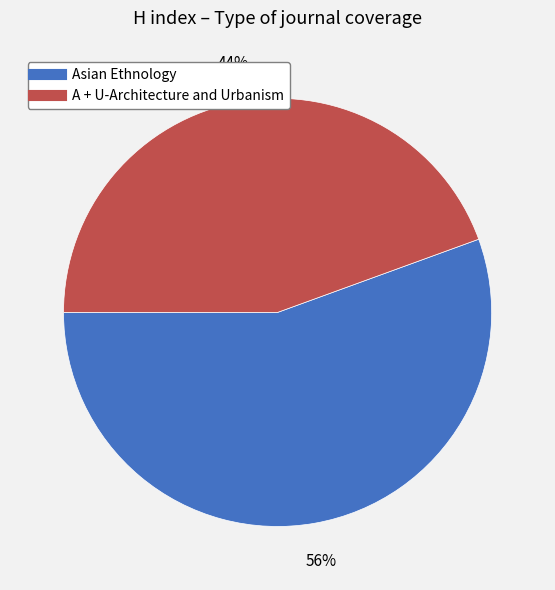

What is the smallest slice in the pie chart?

A + U-Architecture and Urbanism